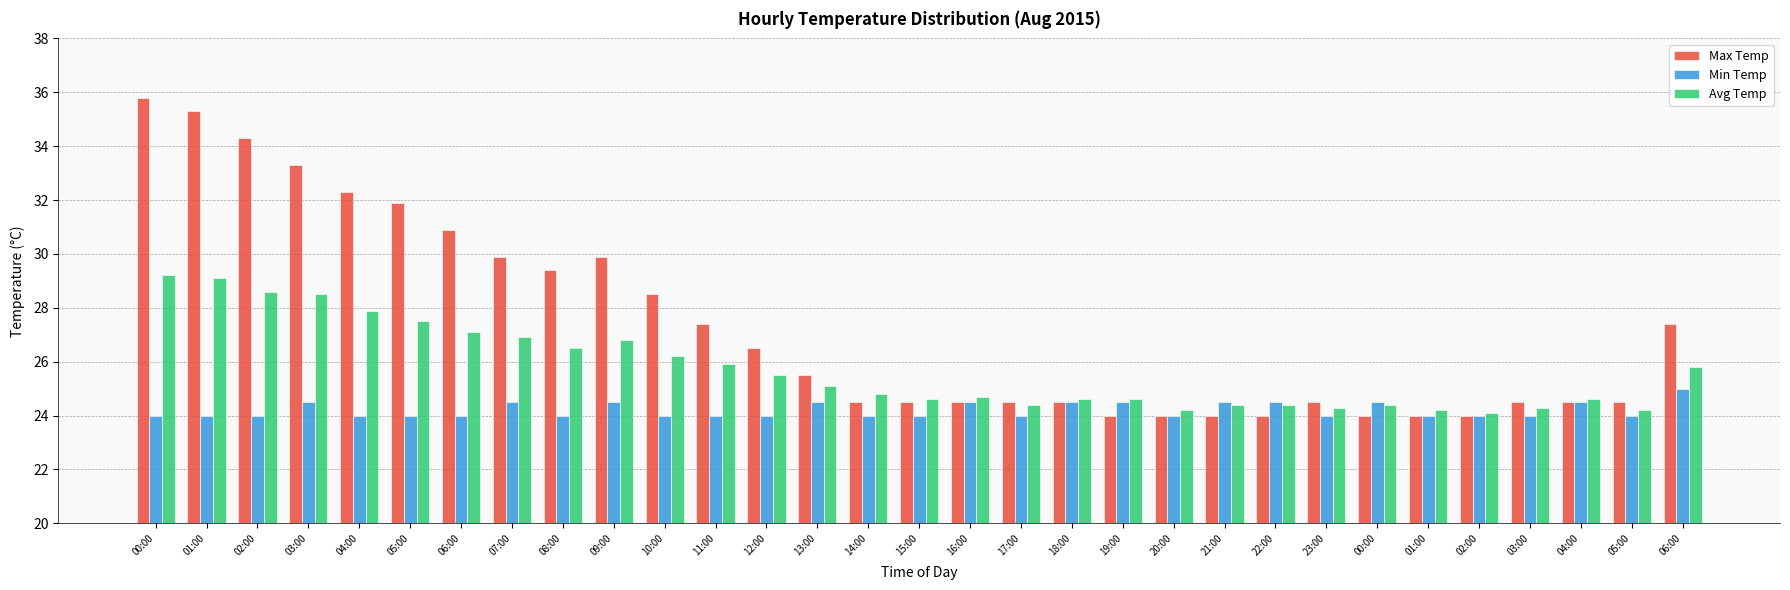

Does the chart contain any negative values?

No